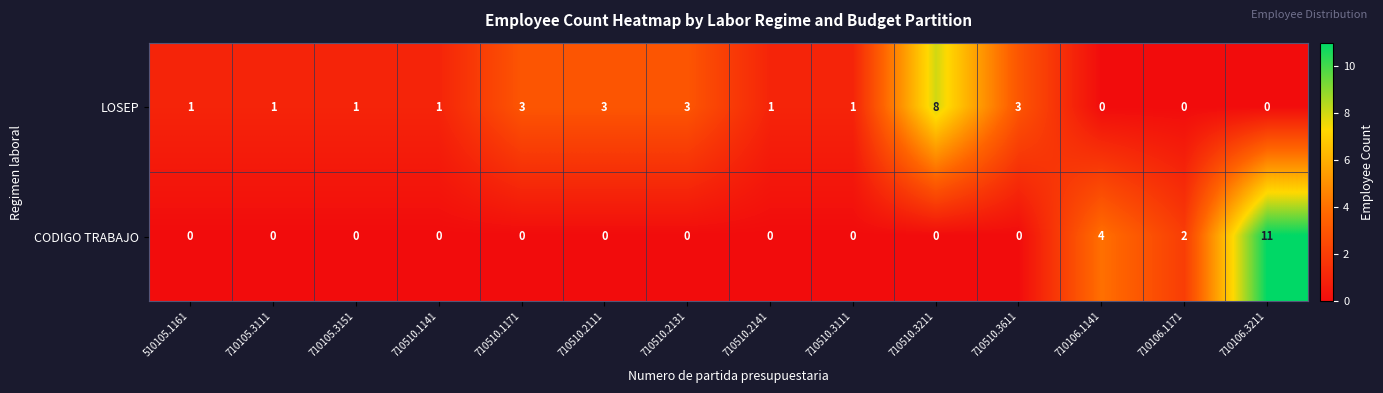

Reading left to right, extract all data points from this chart.

LOSEP: 510105.1161=1	710105.3111=1	710105.3151=1	710510.1141=1	710510.1171=3	710510.2111=3	710510.2131=3	710510.2141=1	710510.3111=1	710510.3211=8	710510.3611=3	710106.1141=0	710106.1171=0	710106.3211=0
CODIGO TRABAJO: 510105.1161=0	710105.3111=0	710105.3151=0	710510.1141=0	710510.1171=0	710510.2111=0	710510.2131=0	710510.2141=0	710510.3111=0	710510.3211=0	710510.3611=0	710106.1141=4	710106.1171=2	710106.3211=11